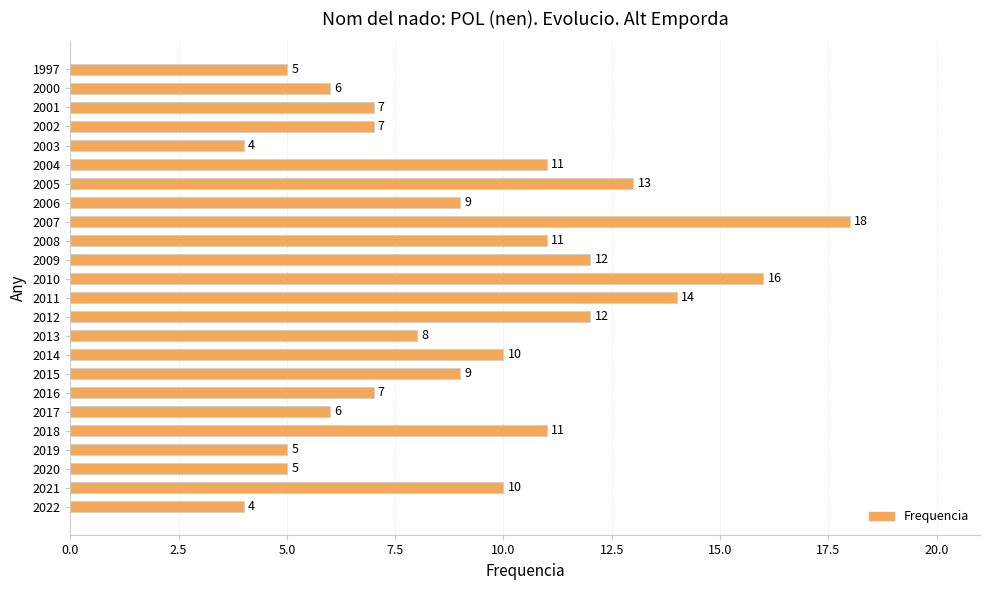

Are the bars horizontal?

Yes